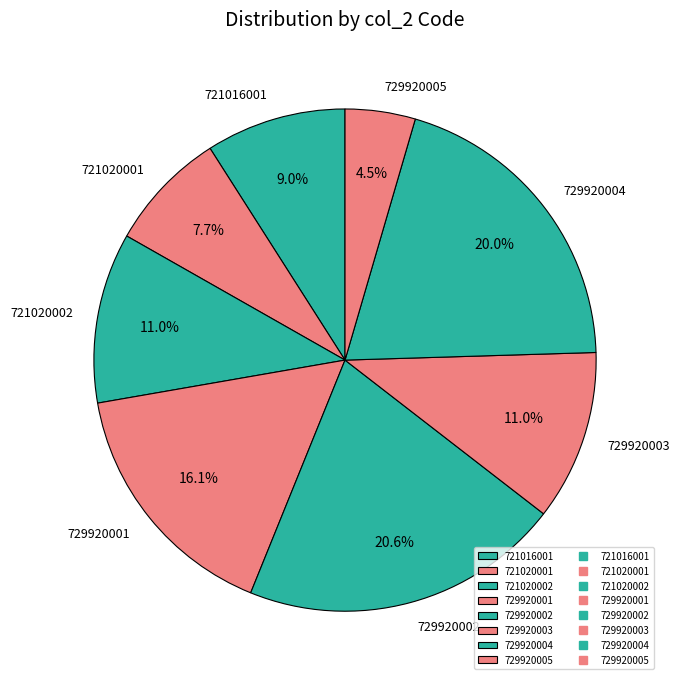

Which has a higher value, 721020002 or 721016001?

721020002